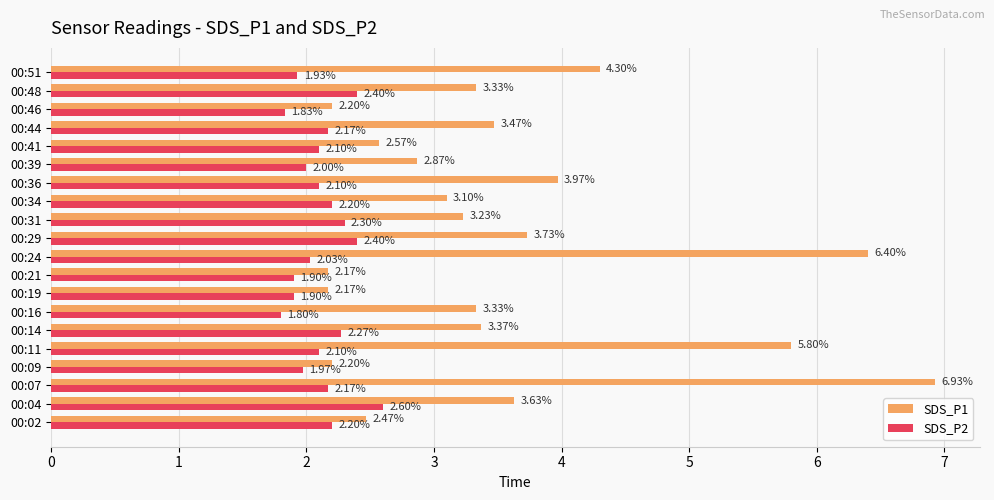

What are all the series names shown in the legend?

SDS_P1, SDS_P2